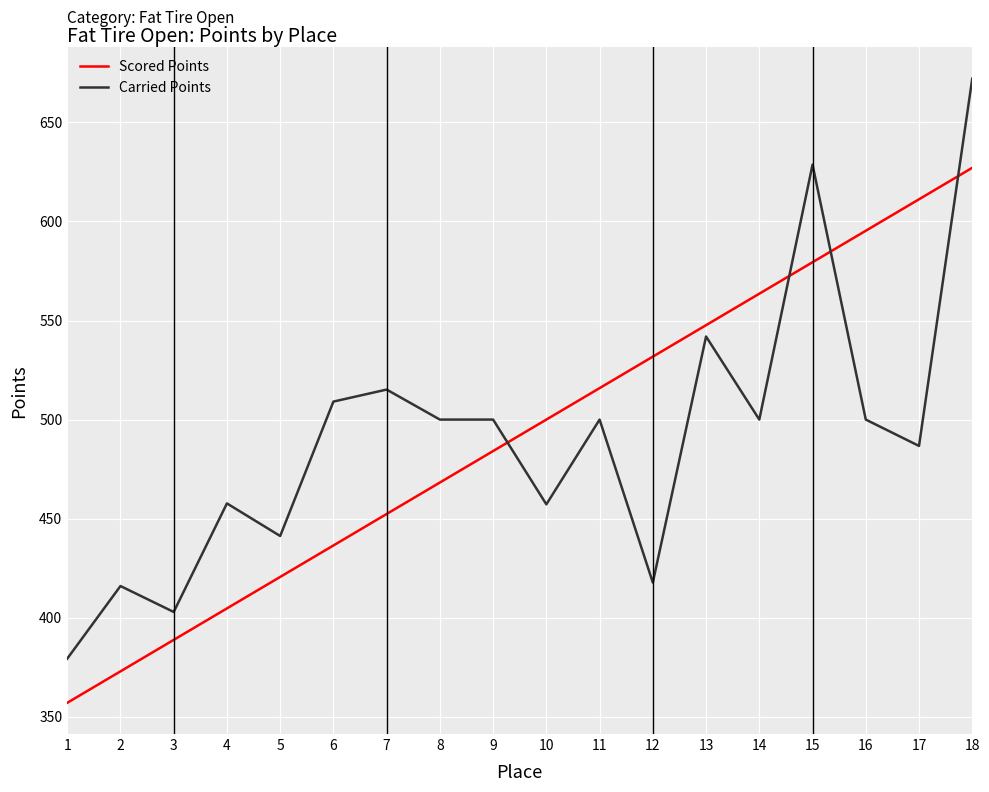

Rank the series by their maximum value, from highest to lowest.

Carried Points, Scored Points